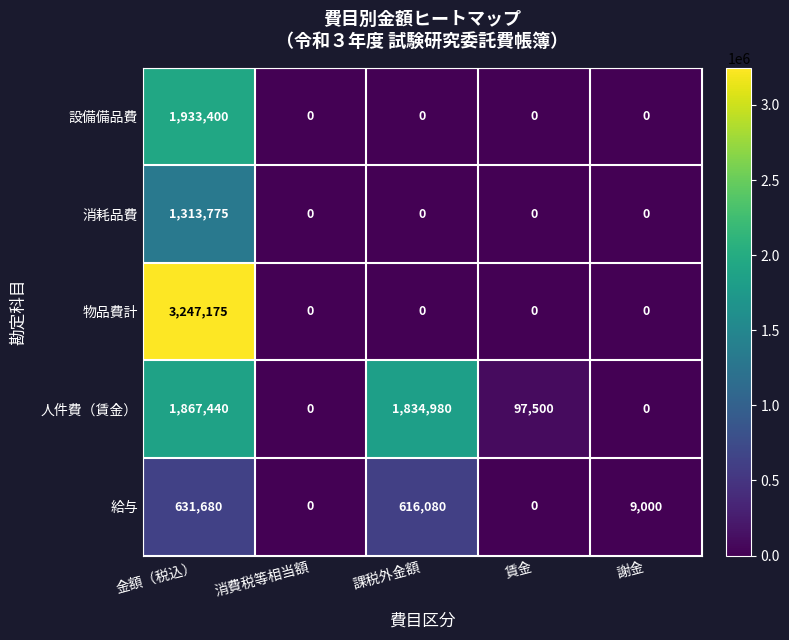

What is the difference between the maximum and minimum values in the 設備備品費 series?

1933400